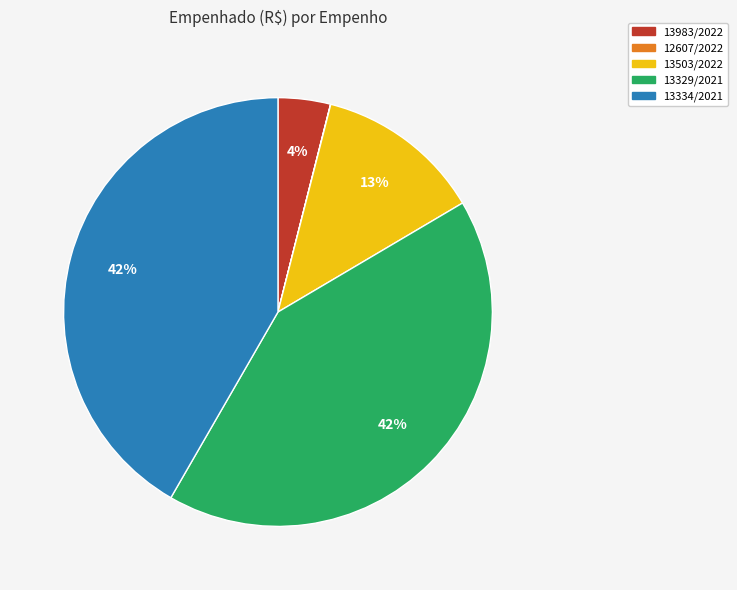

Is the sum of 13329/2021 and 13334/2021 greater than half?

Yes